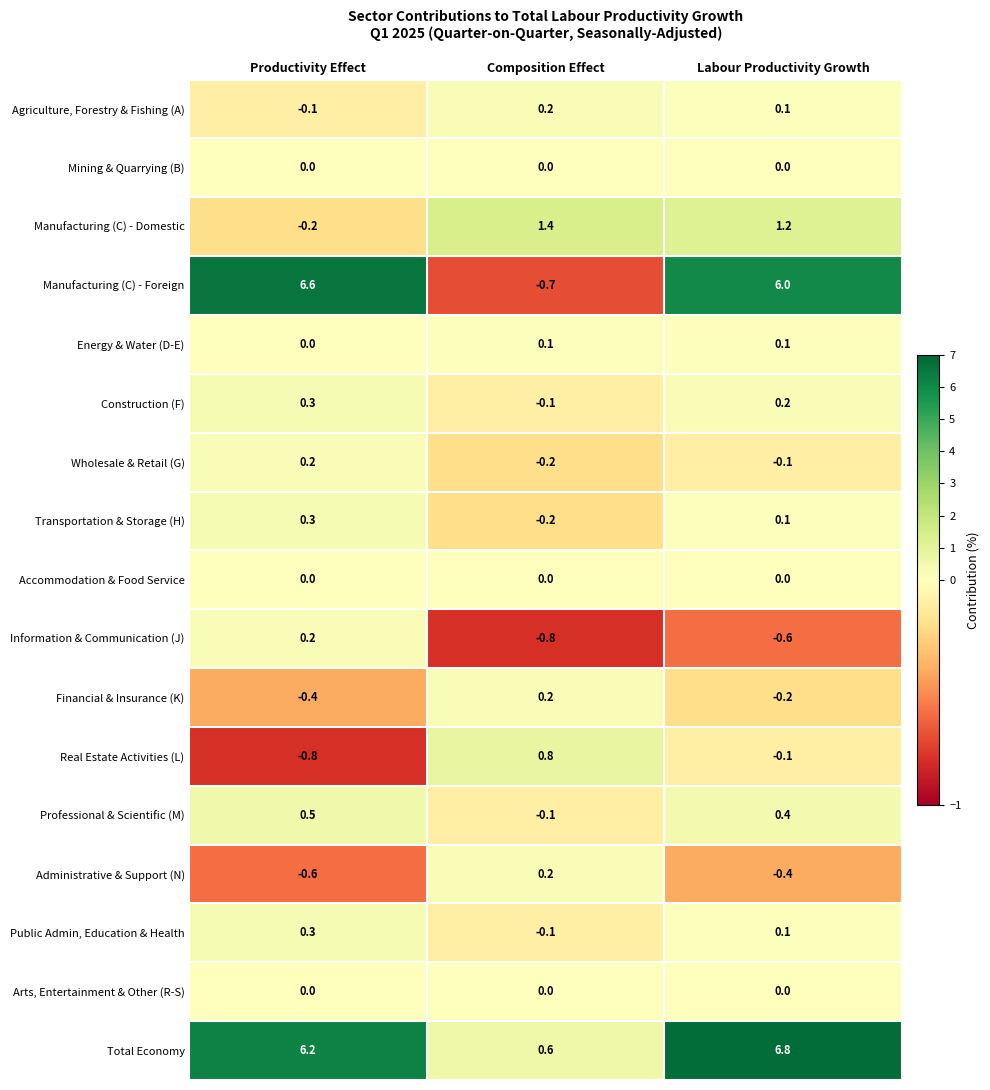

List the labels in order of Manufacturing (C) - Domestic value, smallest first.

Productivity Effect, Labour Productivity Growth, Composition Effect